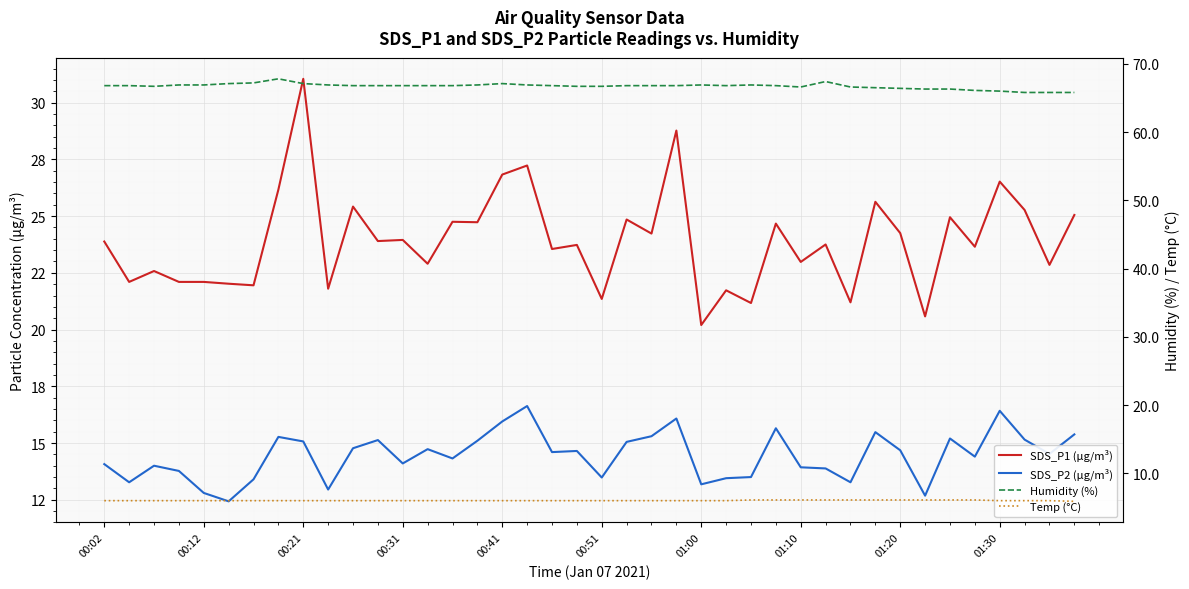

What position from the left is 17?

18